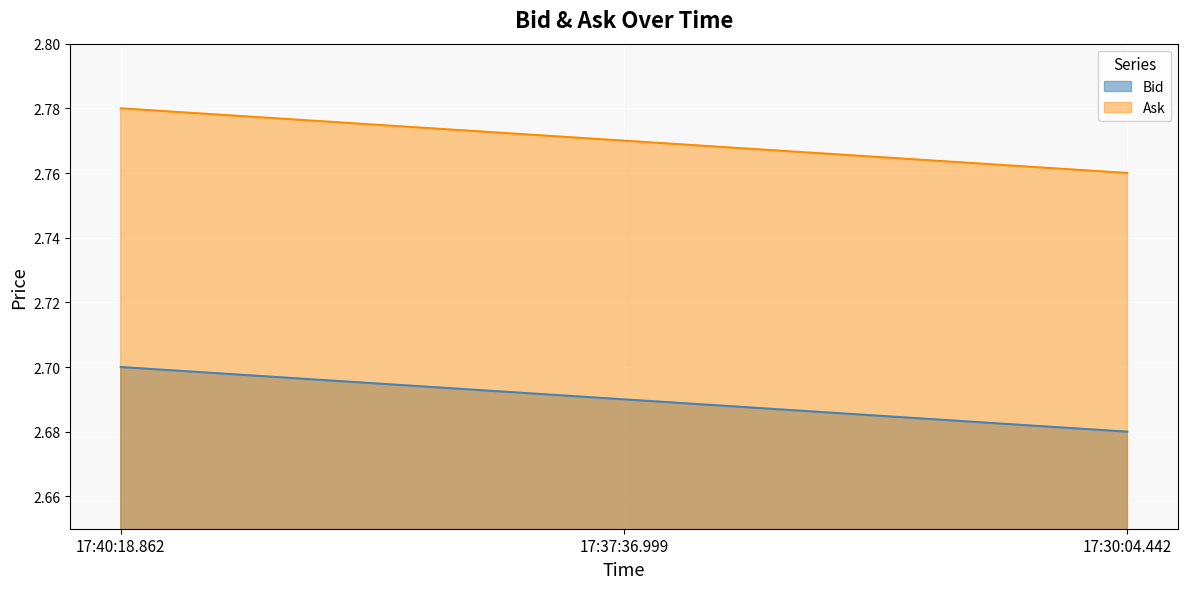

True or false: Ask has a value of 1.8 at 17:40:18.862.

False